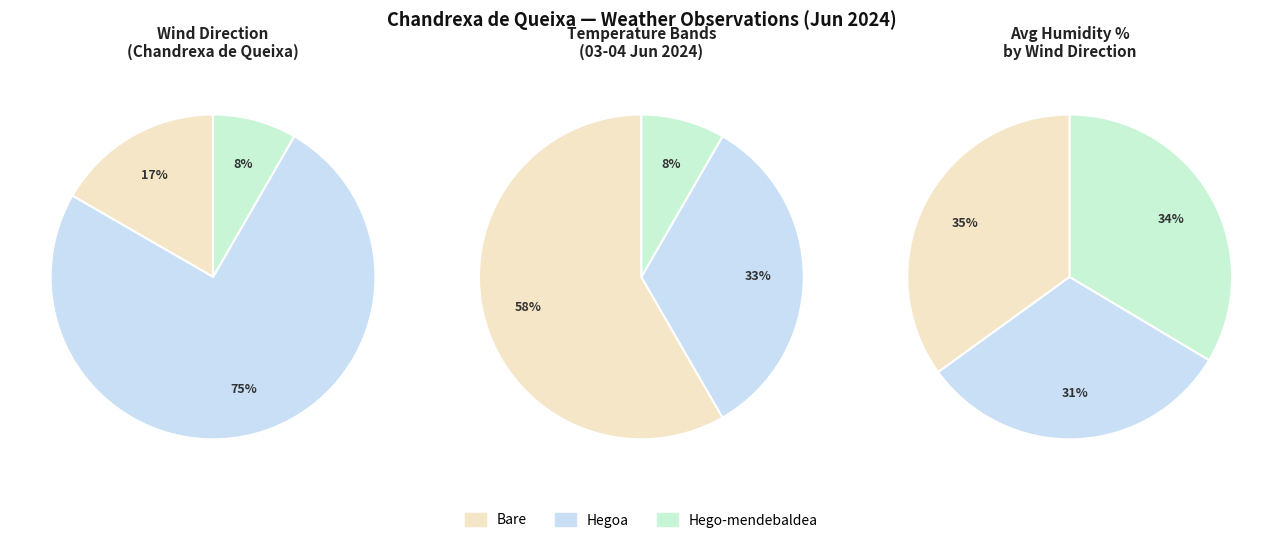

The 22:00 slice represents 2% of the pie. True or false?

False